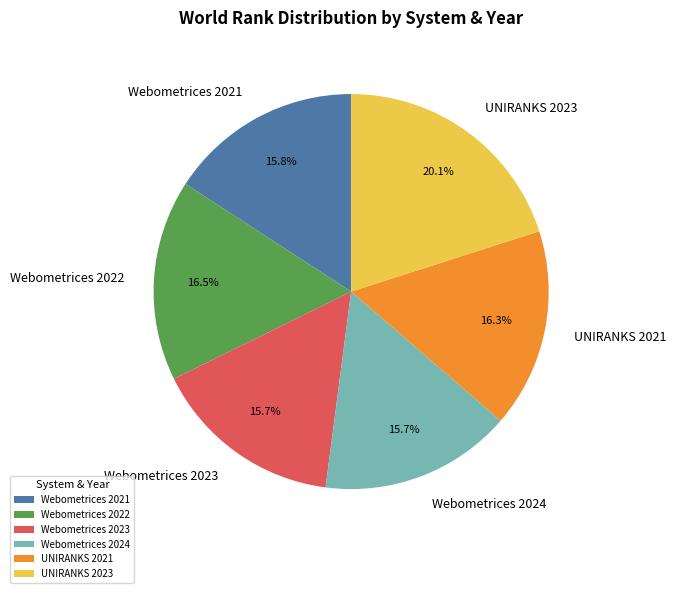

Is it true that Webometrices 2024 is 16% of the pie?

True